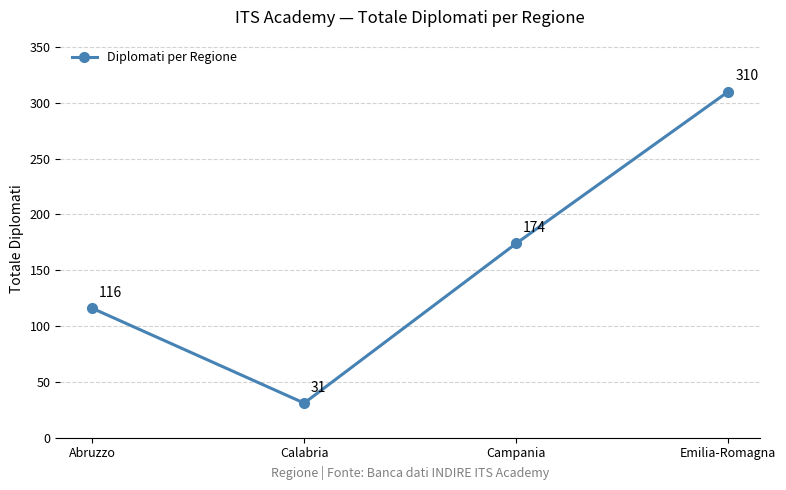

Reading left to right, transcribe all the data shown in this chart.

Abruzzo=116	Calabria=31	Campania=174	Emilia-Romagna=310